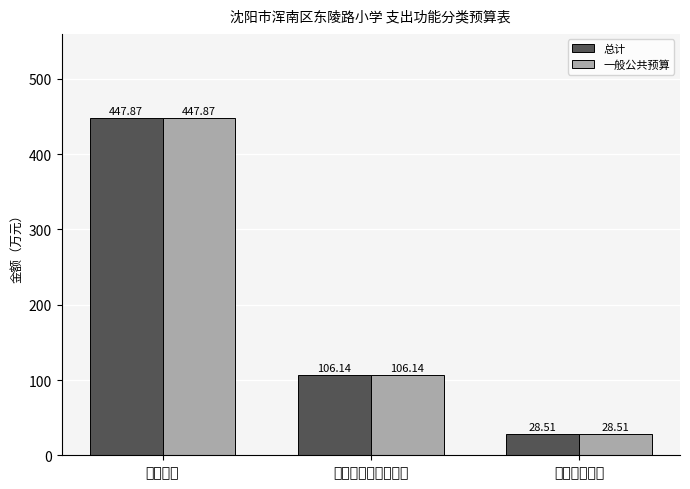

Is the value of 一般公共预算 at 卫生健康支出 greater than the value of 总计 at 社会保障和就业支出?

No